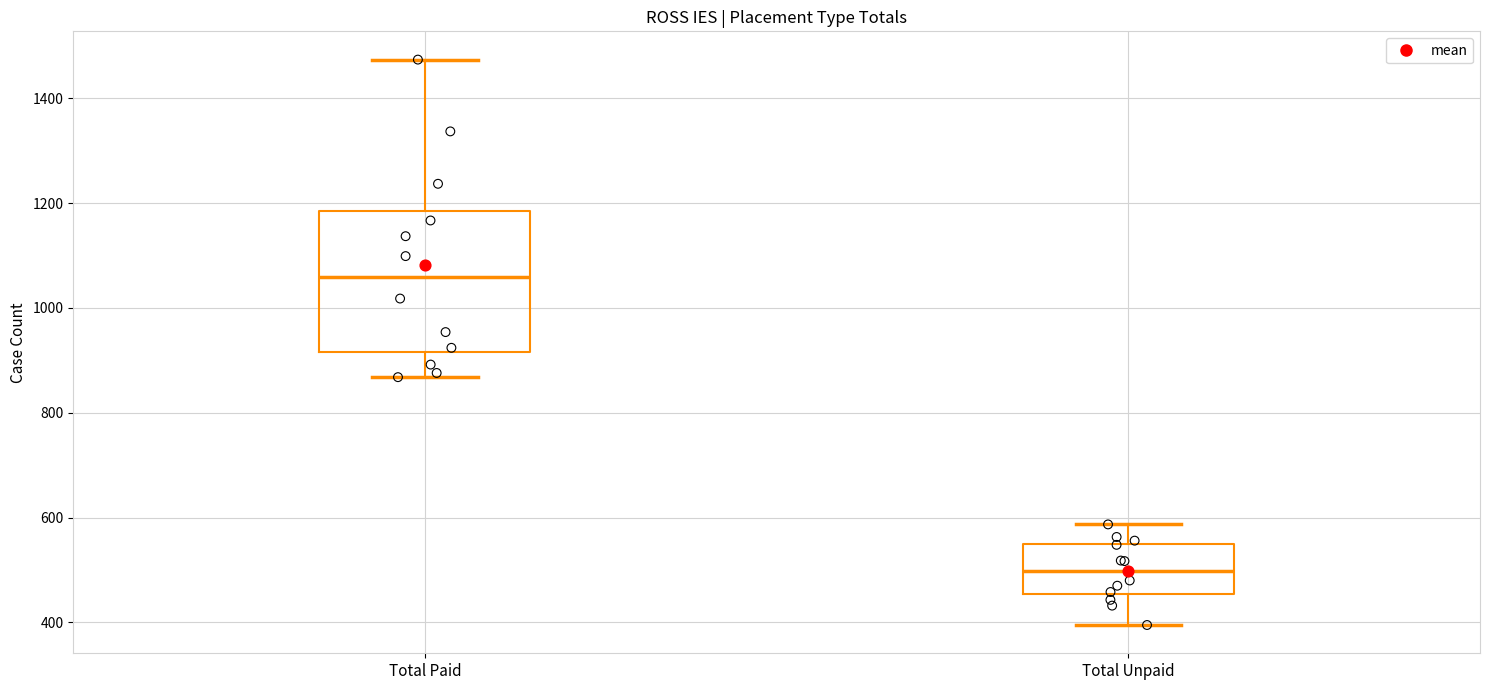

Which box has the lowest median line?

Total Unpaid